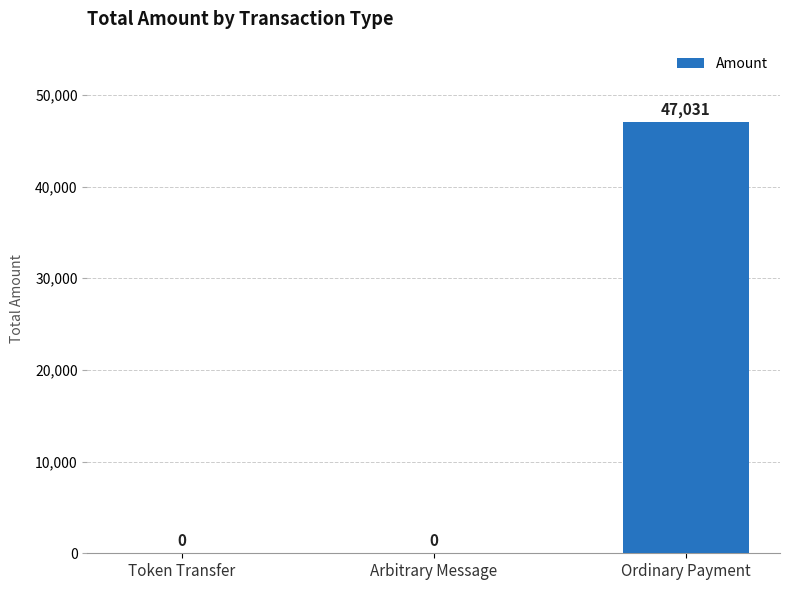

What is the sum of the values at Ordinary Payment and Token Transfer?

47031